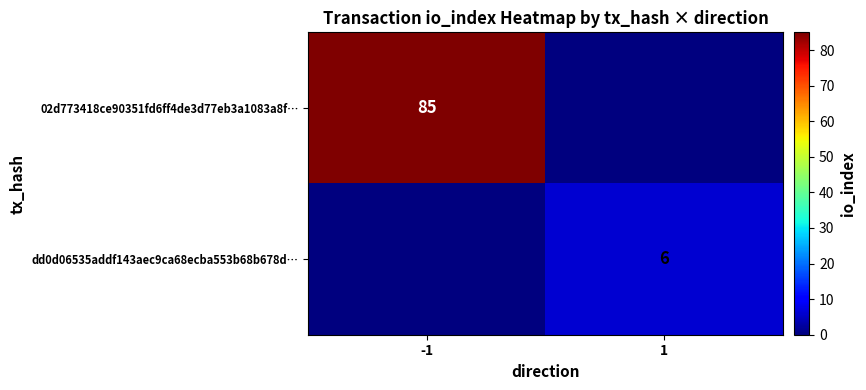

True or false: dd0d06535addf143aec9ca68ecba553b68b678d… has a value of 6 at 1.

True